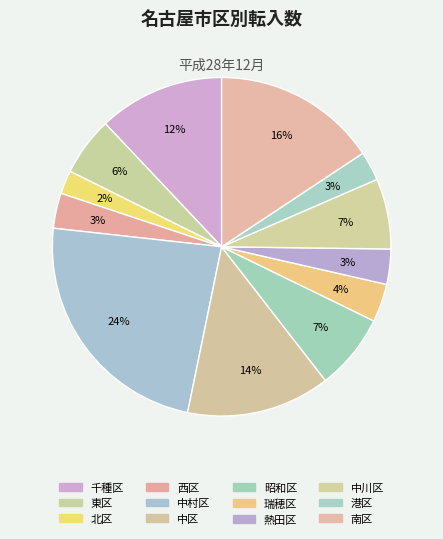

How many segments does this pie chart have?

12